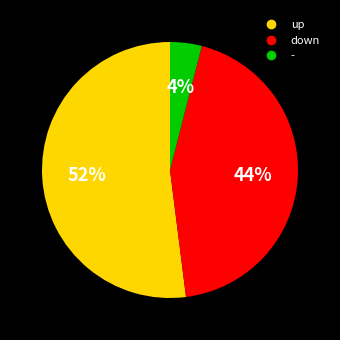

To the nearest percent, what is the average slice percentage?

33%